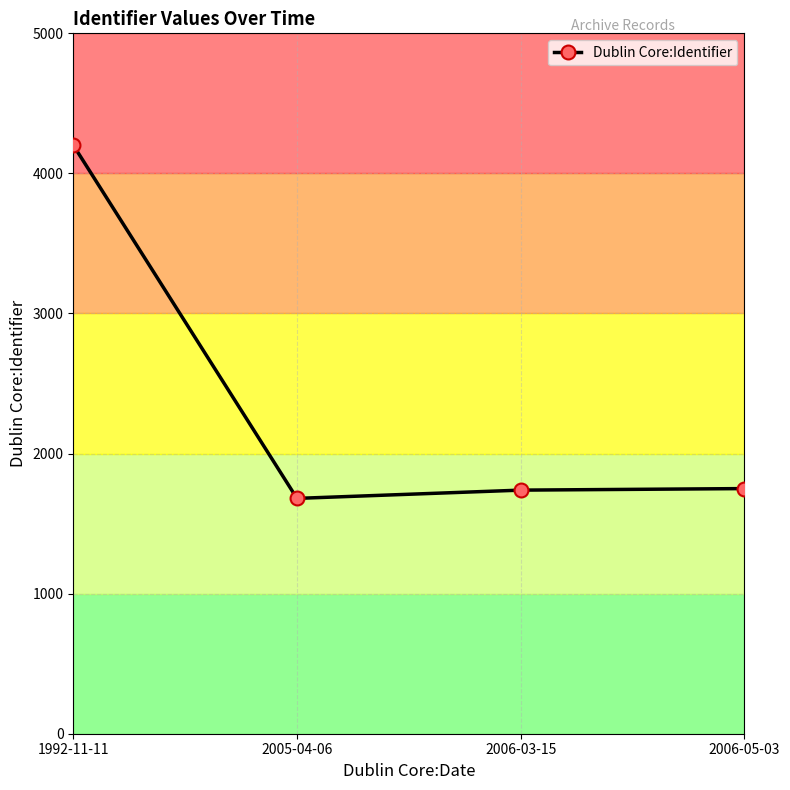

What is the maximum value shown in the chart?

4202